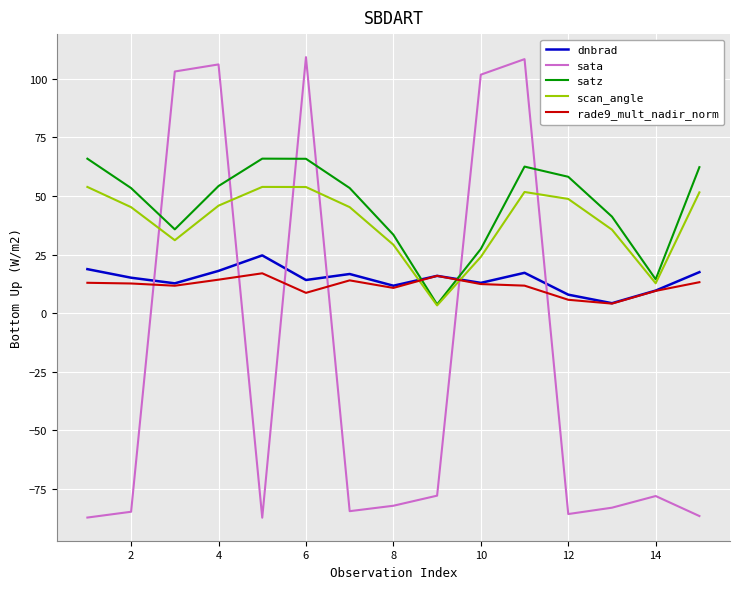

What is the average value of the sata series?

-20.6